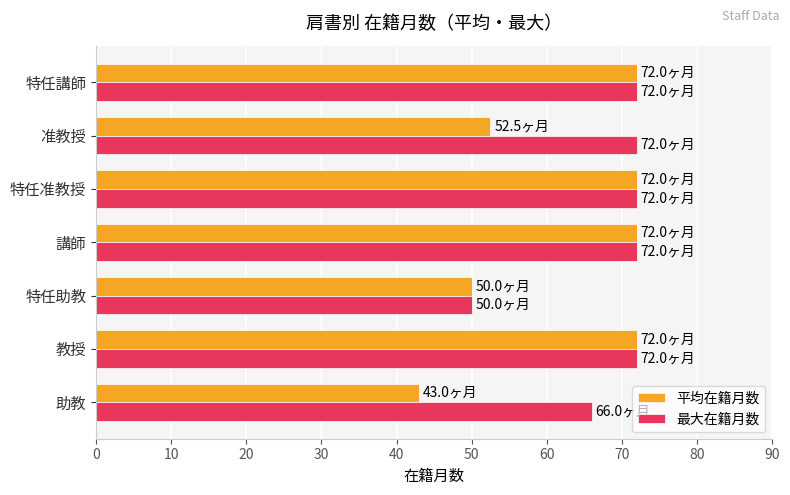

What is the average value of the 平均在籍月数 series?

61.9